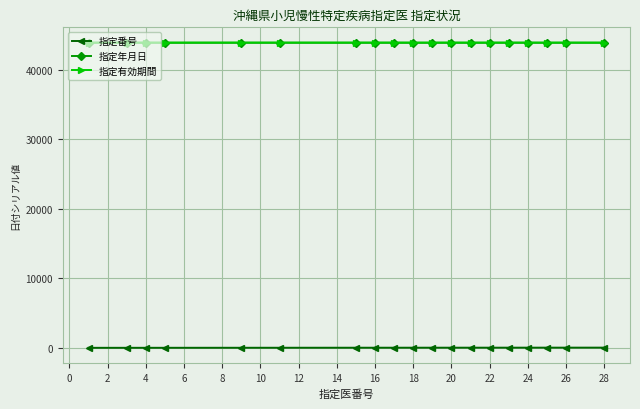

True or false: 指定有効期間 has more than 0 interior local peaks.

True